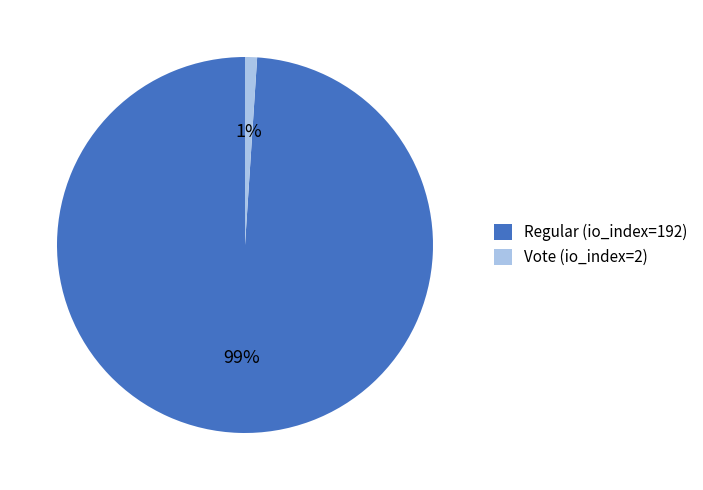

Do Regular (io_index=192) and Vote (io_index=2) together represent more than half of the pie?

Yes